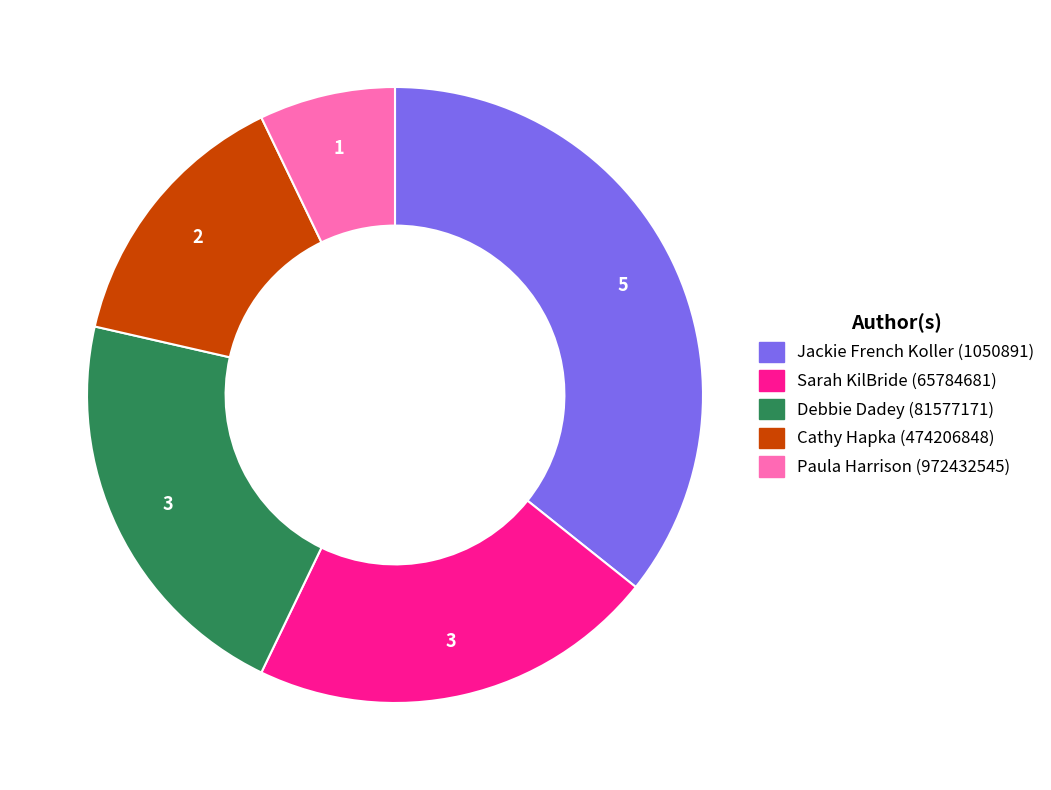

What is the ratio of the value at Paula Harrison (972432545) to the value at Sarah KilBride (65784681)?

0.3